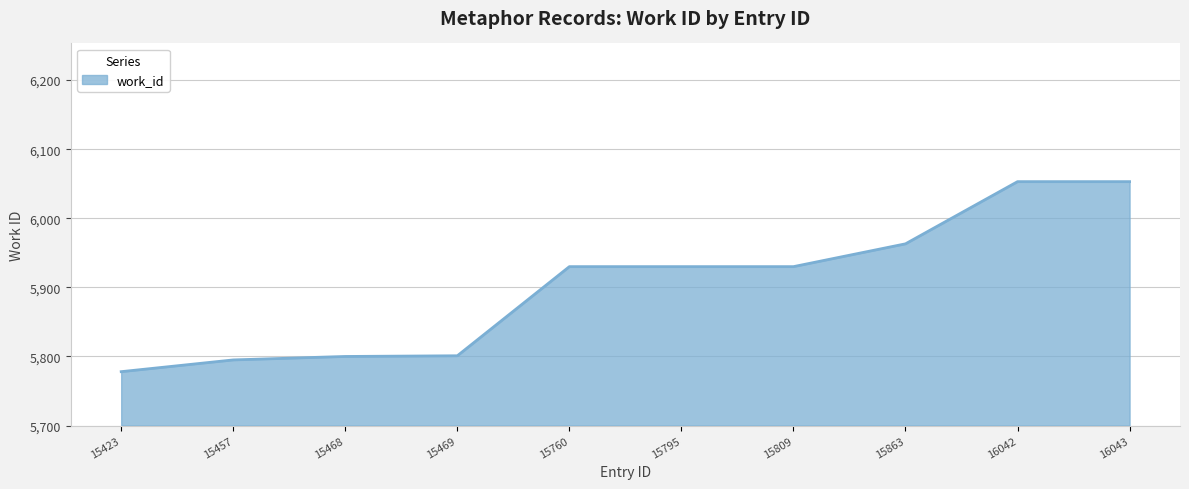

What is the change in value from 15423 to 15863?

+185